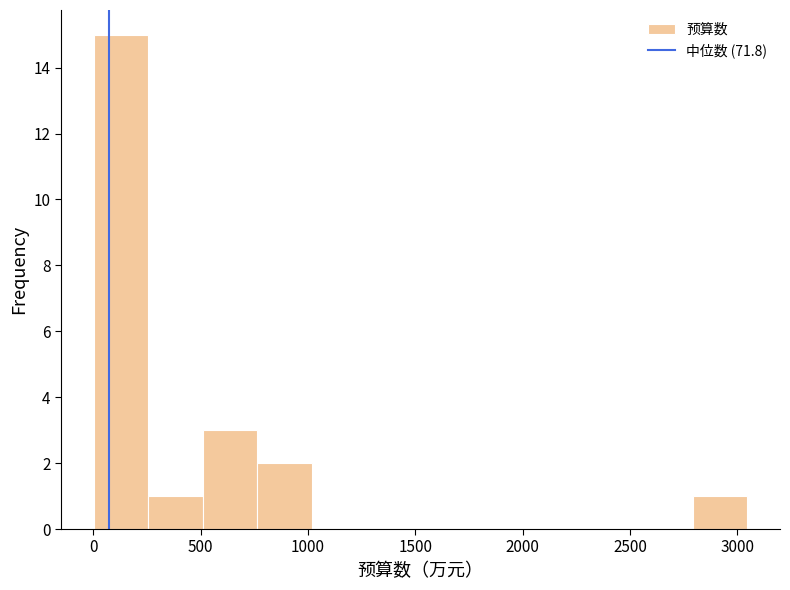

Over which range of the x-axis is the bar tallest?

0 to 250